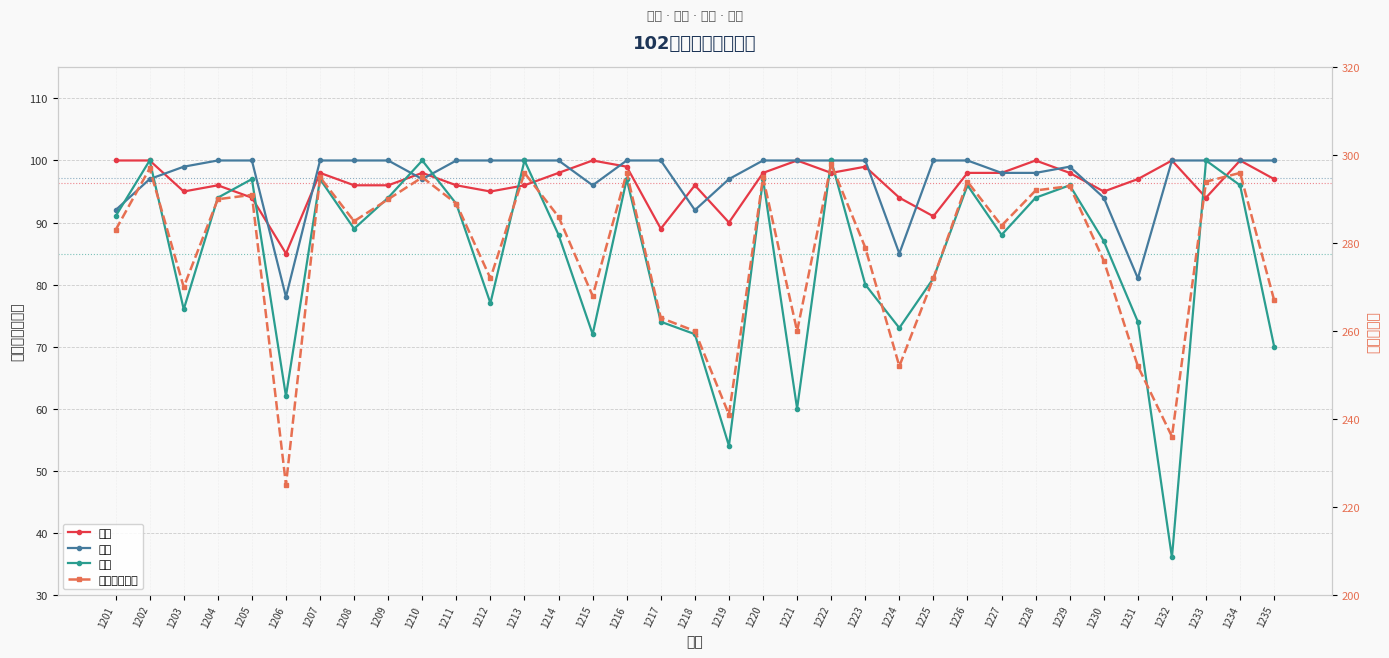

What is the greatest value displayed?

298